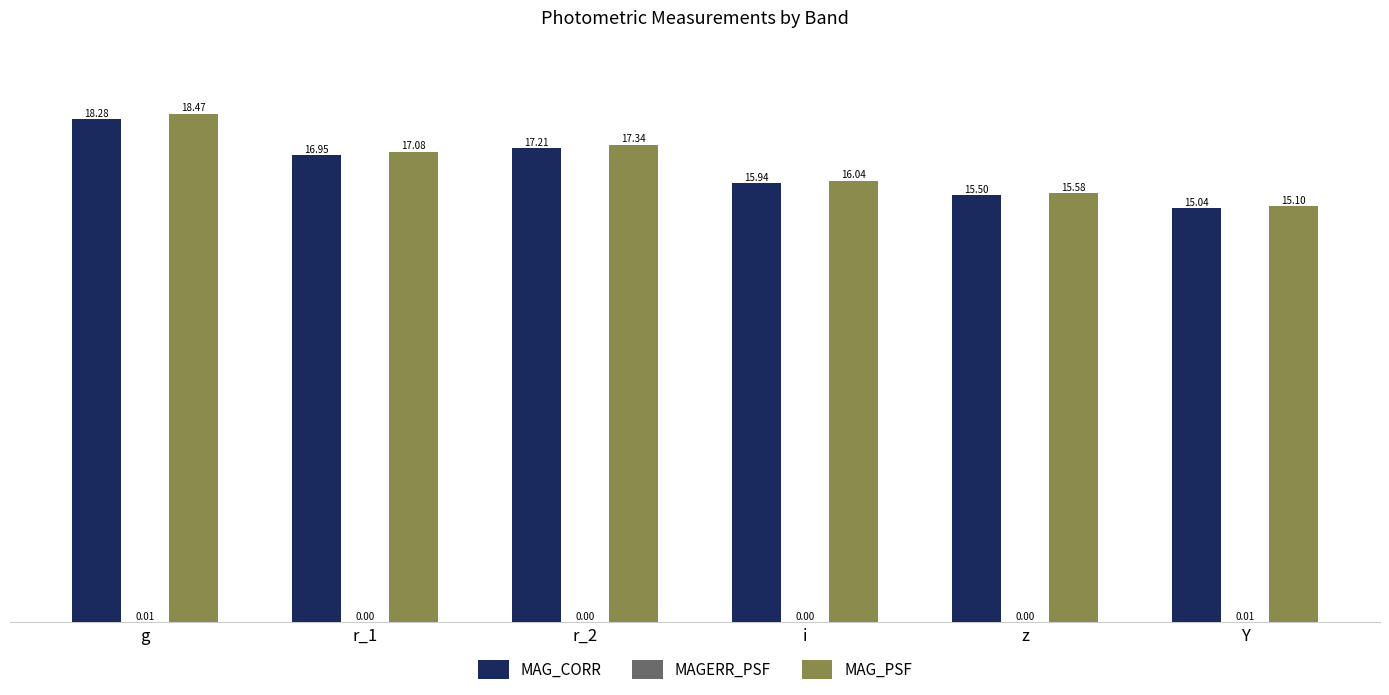

At which category is the sum across all series the highest?

g